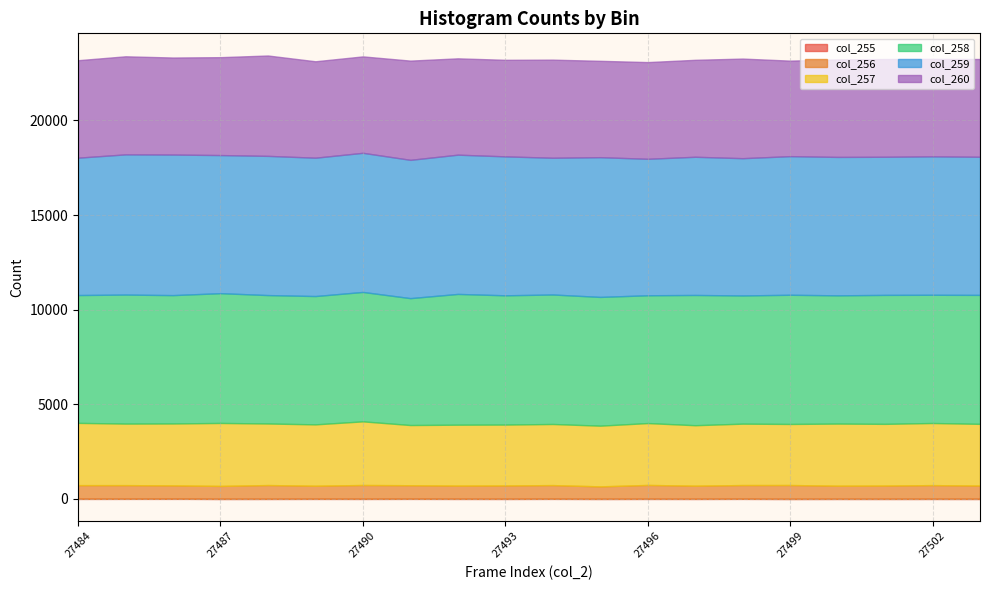

At how many categories does at least one series exceed 3920?

20